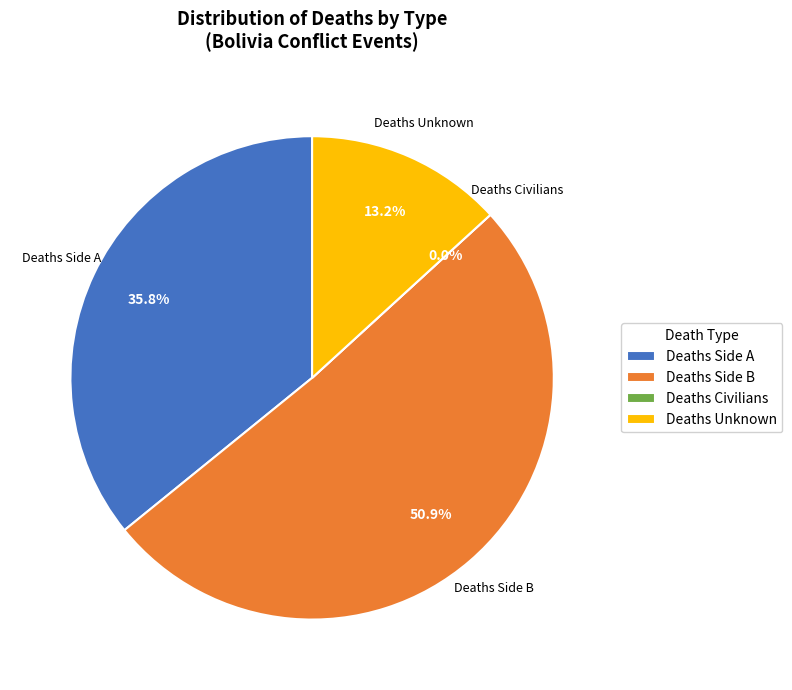

The deaths_a slice represents 1% of the pie. True or false?

False